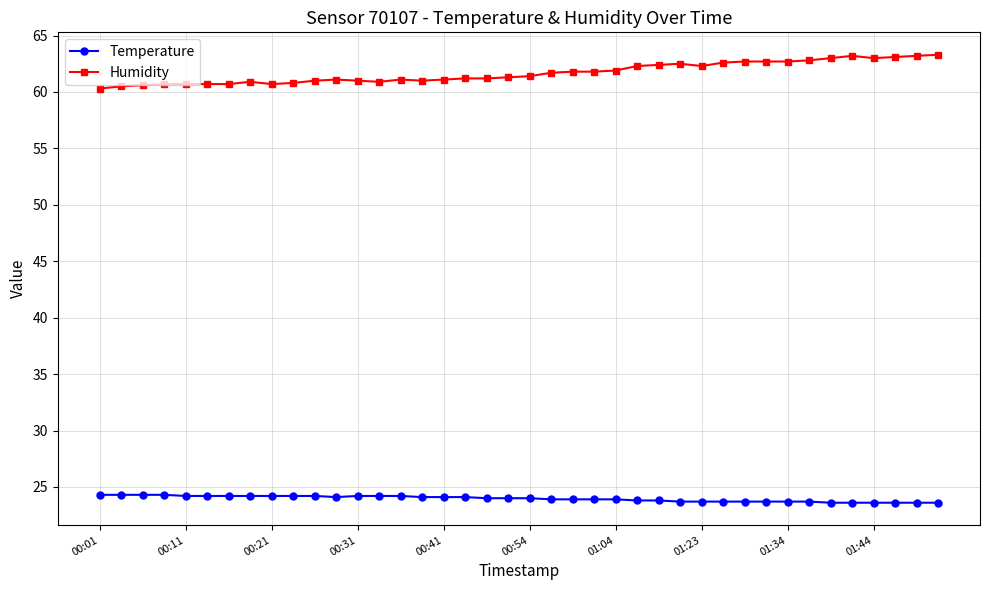

How many series are shown in this chart?

2